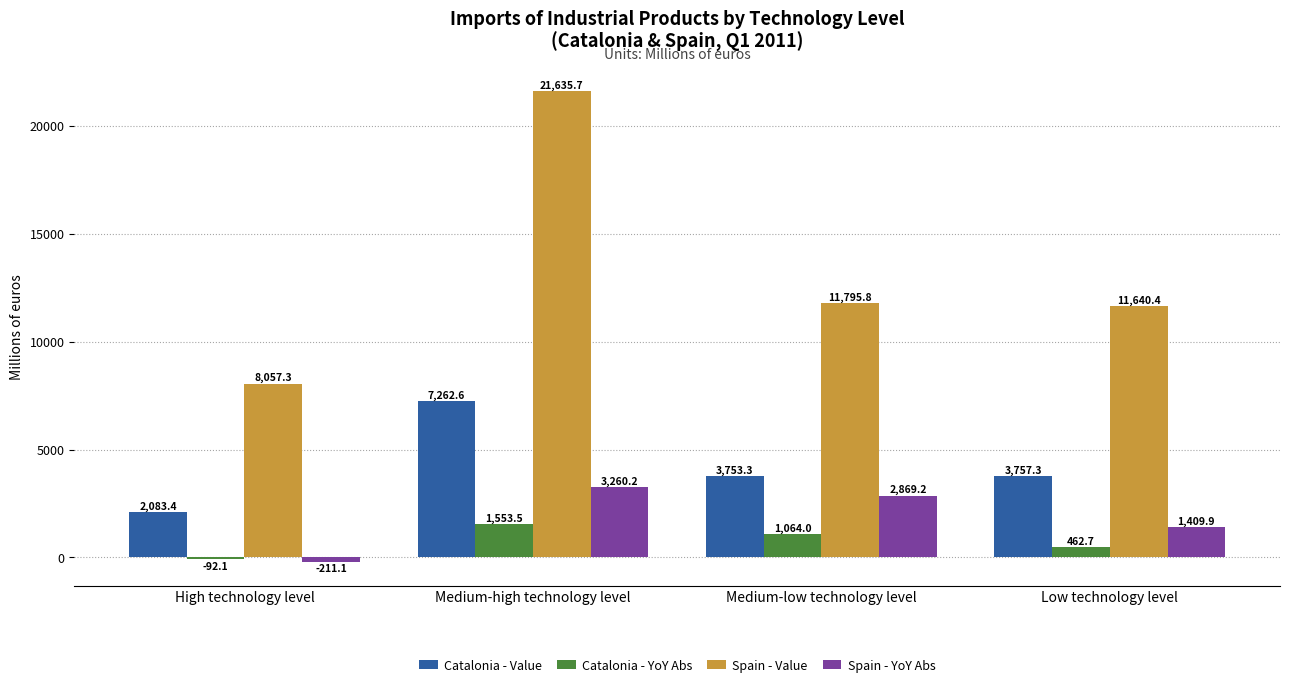

What are all the series names shown in the legend?

Catalonia - Value, Catalonia - YoY Abs, Spain - Value, Spain - YoY Abs